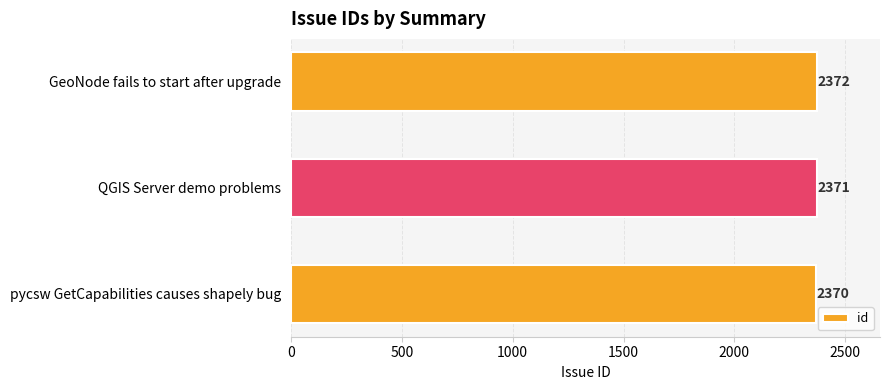

Reading top to bottom, what are all the values shown in this chart?

GeoNode fails to start after upgrade=2372	QGIS Server demo problems=2371	pycsw GetCapabilities causes shapely bug=2370